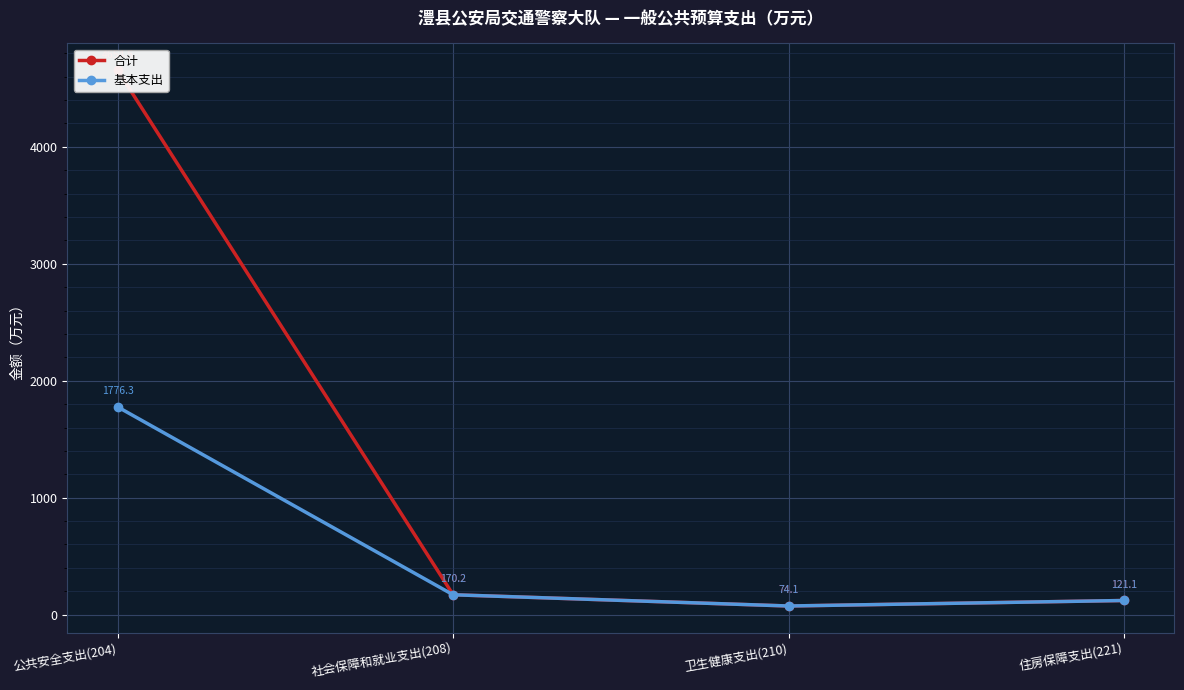

What is the total value across all series at 公共安全支出(204)?

6430.7